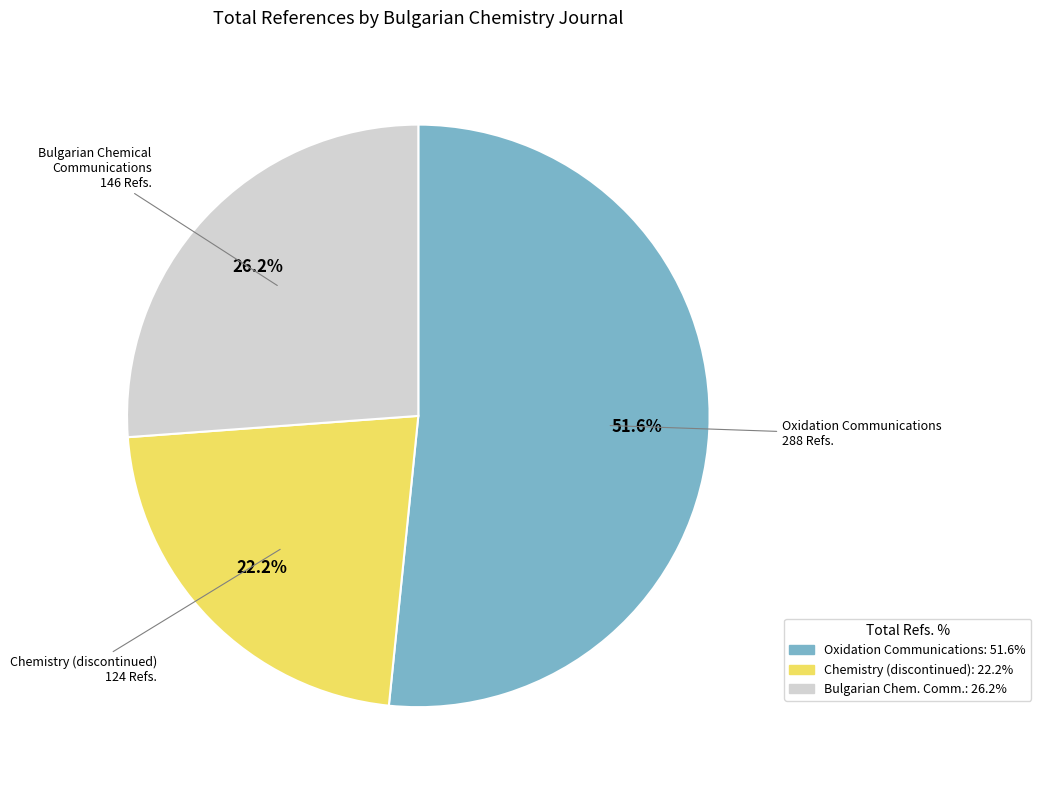

Is there any slice that represents more than half of the pie?

Yes